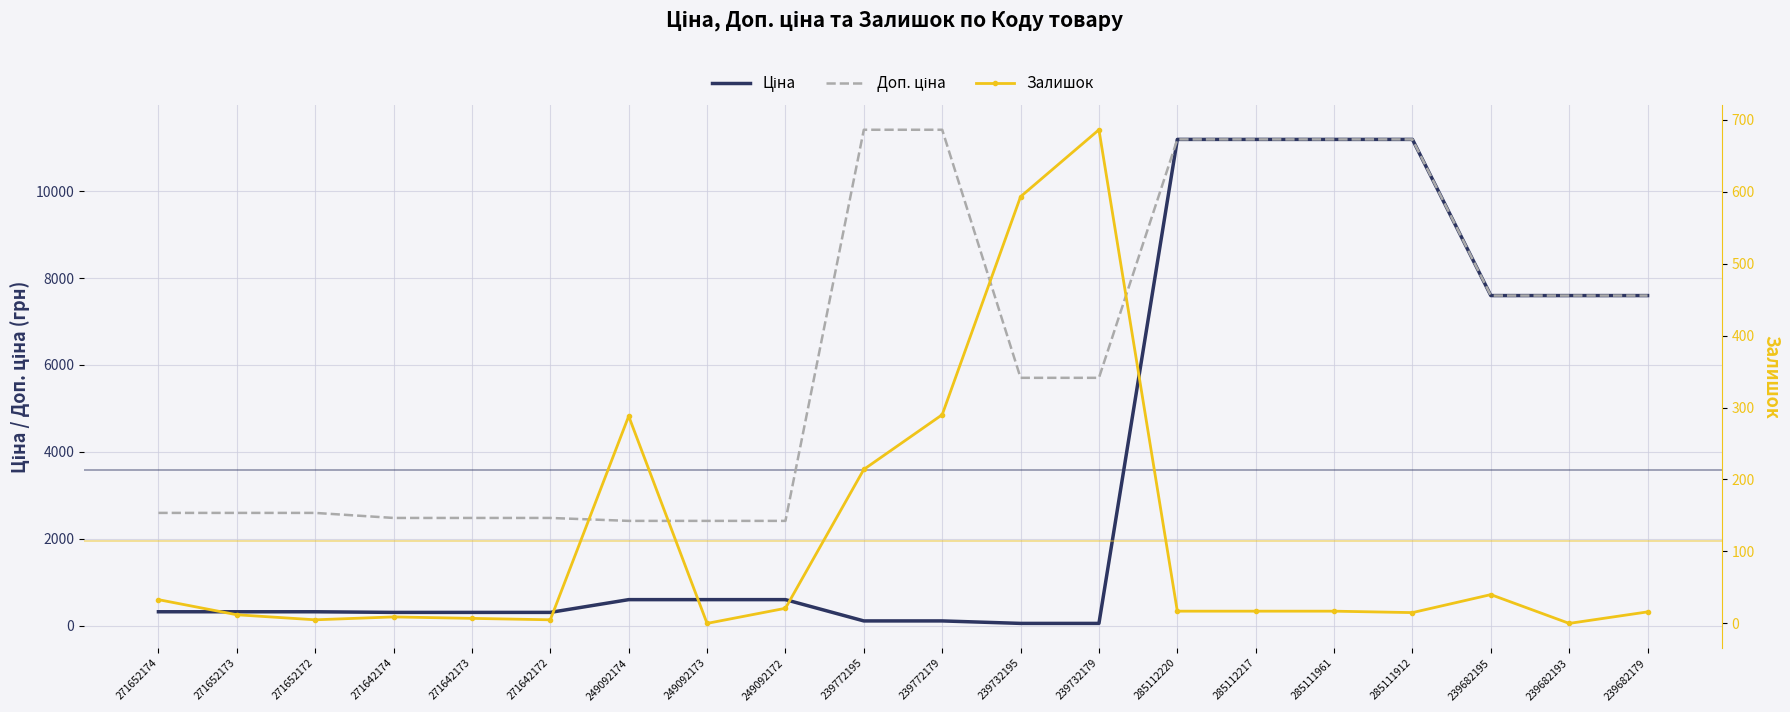

Which series changed the most between 271642172 and 239682195?

Ціна